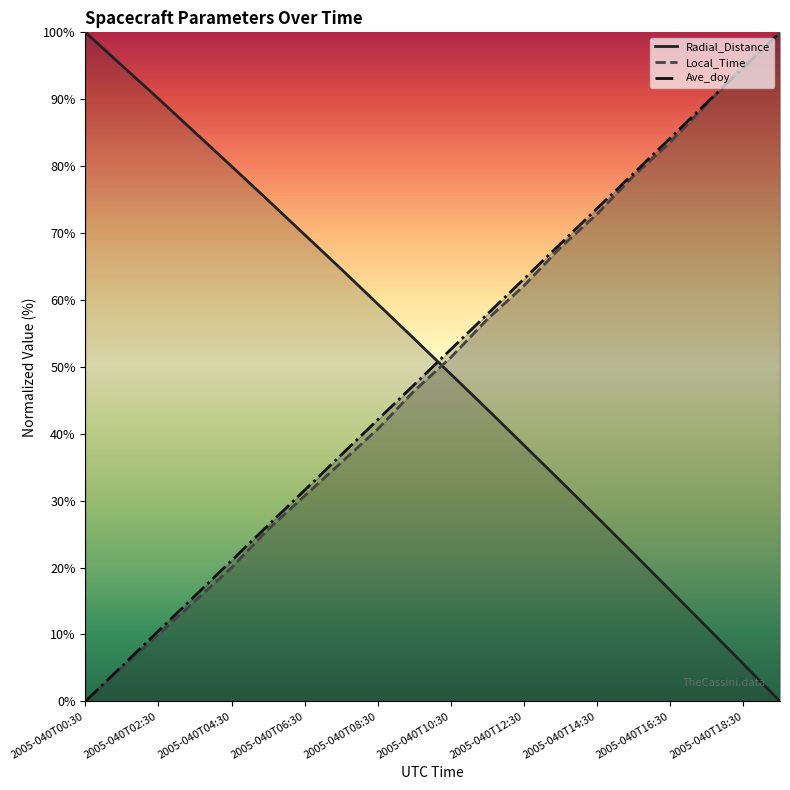

Reading left to right, extract all data points from this chart.

Radial_Distance: 100.0	95.0	90.1	85.0	80.0	74.9	69.7	64.6	59.4	54.2	48.9	43.6	38.3	32.9	27.5	22.1	16.6	11.1	5.6	0.0
Local_Time: 0.0	5.0	10.0	15.0	20.0	25.7	30.7	35.7	40.7	46.4	51.4	57.1	62.1	67.9	72.9	78.6	83.6	89.3	95.0	100.0
Ave_doy: 0.0	5.3	10.5	15.8	21.1	26.3	31.6	36.8	42.1	47.4	52.6	57.9	63.2	68.4	73.7	78.9	84.2	89.5	94.7	100.0